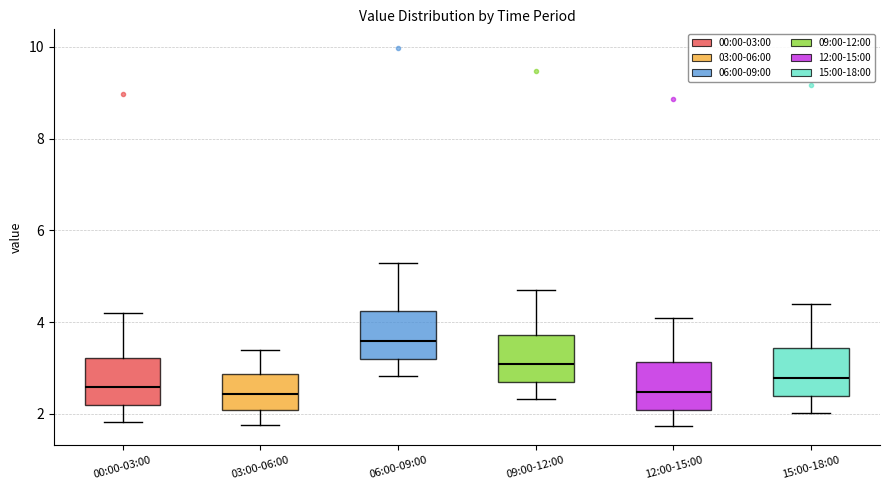

Reading left to right, read every box against the y-axis: the position of its median line, the range the box covers, and the ends of its whiskers. The values are not printed on the chart, so give them approximately, as read against the axis.

00:00-03:00: median 2.6, box 2.2 to 3.2, whiskers 1.8 to 4.2
03:00-06:00: median 2.4, box 2.0 to 2.8, whiskers 1.8 to 3.4
06:00-09:00: median 3.6, box 3.2 to 4.2, whiskers 2.8 to 5.4
09:00-12:00: median 3.0, box 2.6 to 3.8, whiskers 2.4 to 4.8
12:00-15:00: median 2.4, box 2.0 to 3.2, whiskers 1.8 to 4.2
15:00-18:00: median 2.8, box 2.4 to 3.4, whiskers 2.0 to 4.4